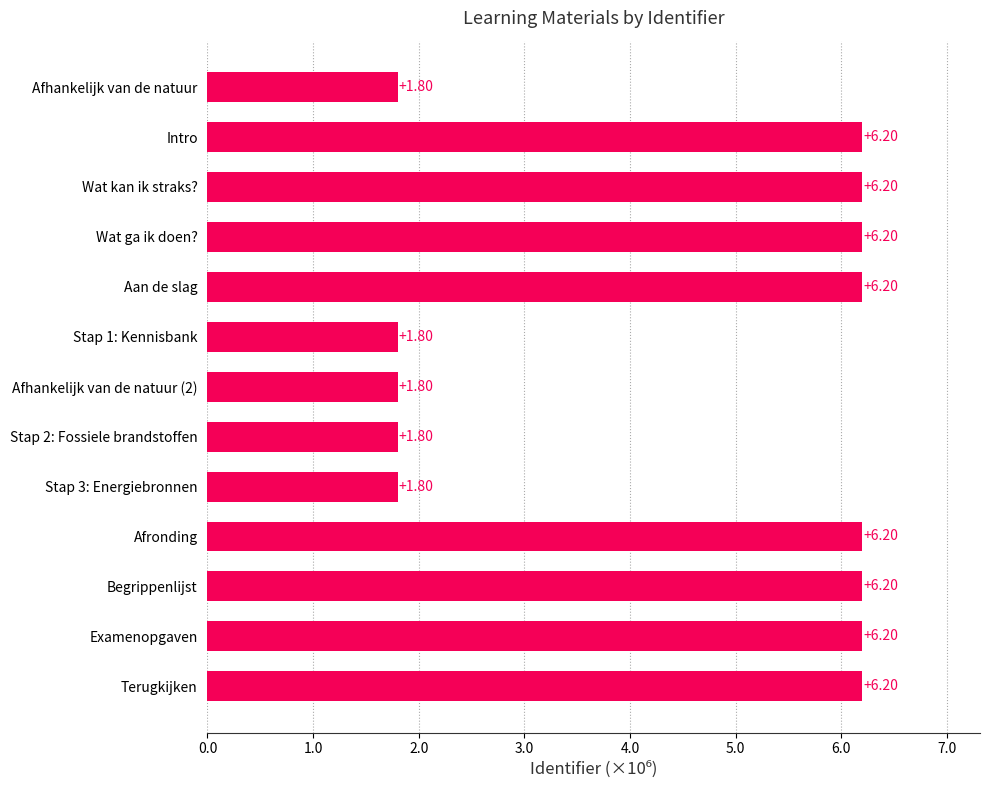

What is the ratio of the value at Begrippenlijst to the value at Afronding?

1.0